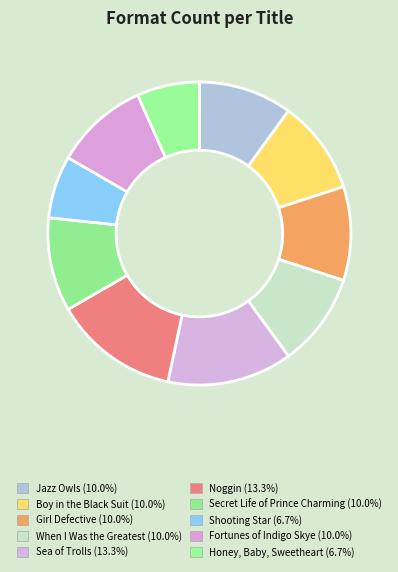

True or false: Fortunes of Indigo Skye accounts for 10% of the total.

True